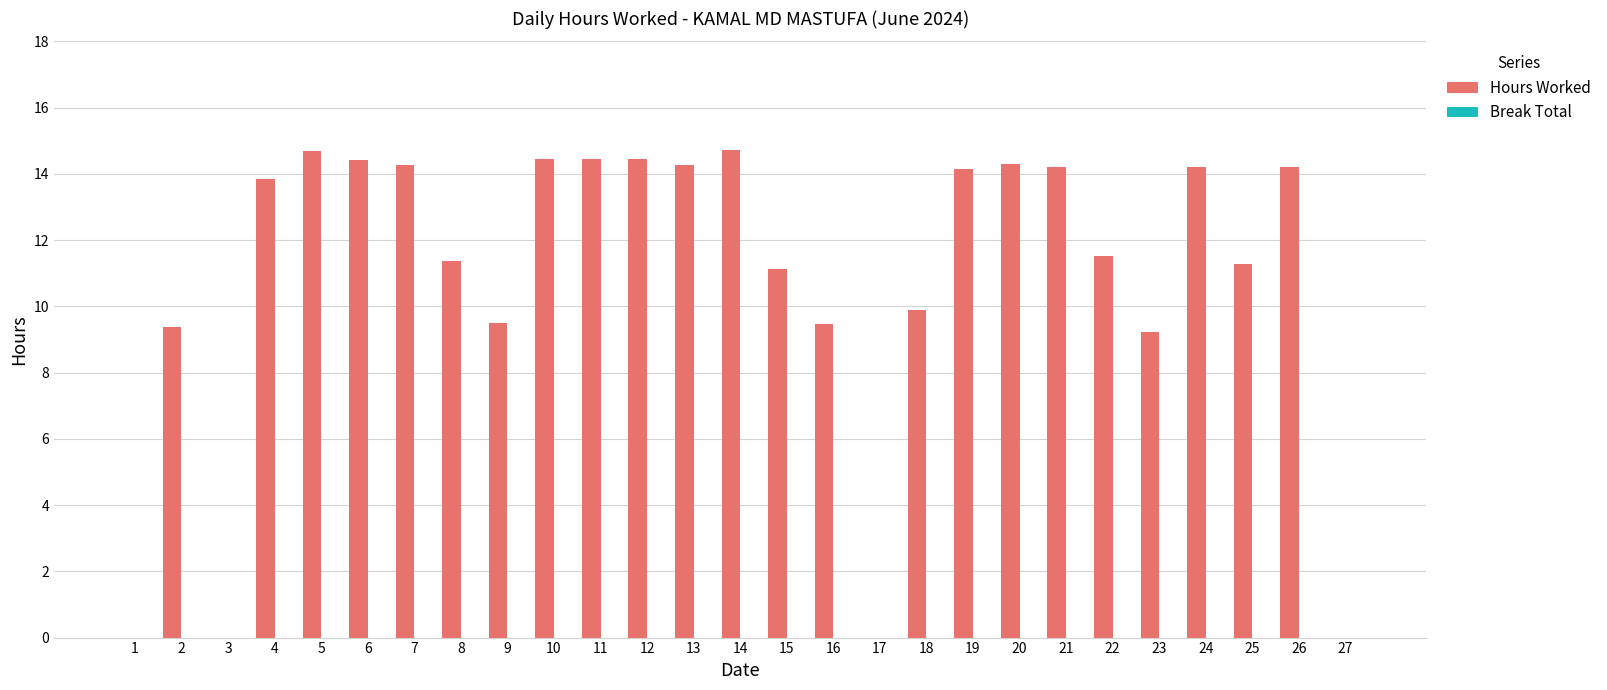

What is the change in value from 14 to 16?

-5.2